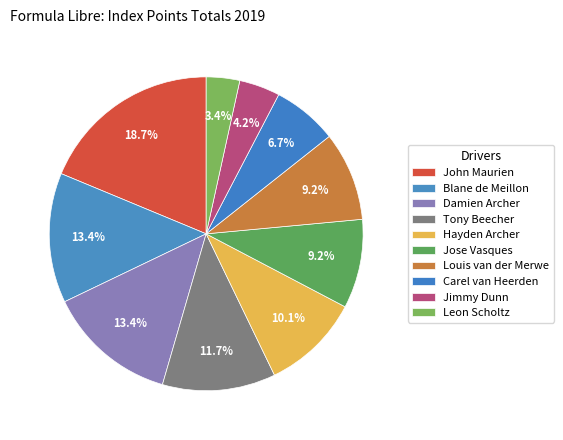

How many slices are in this pie chart?

10